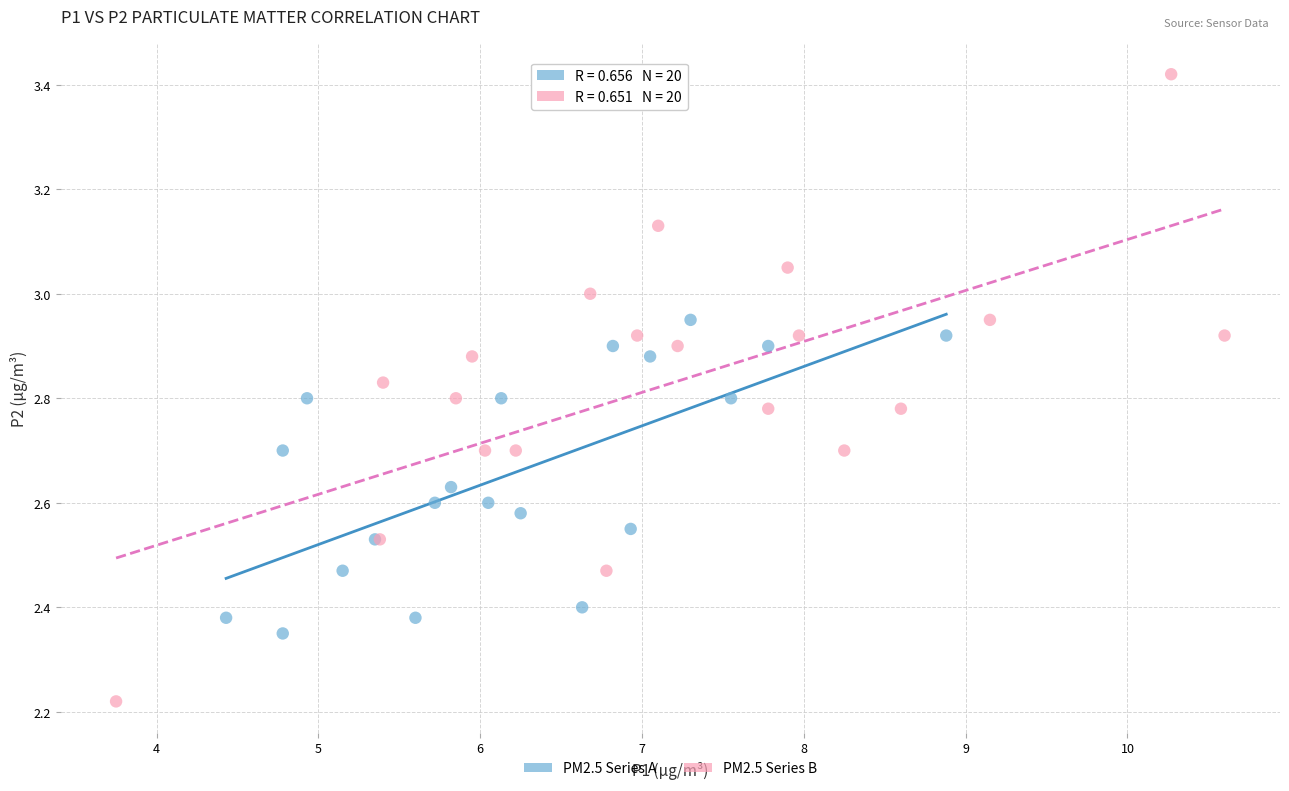

Which series has the widest spread of Y values?

PM2.5 Series B